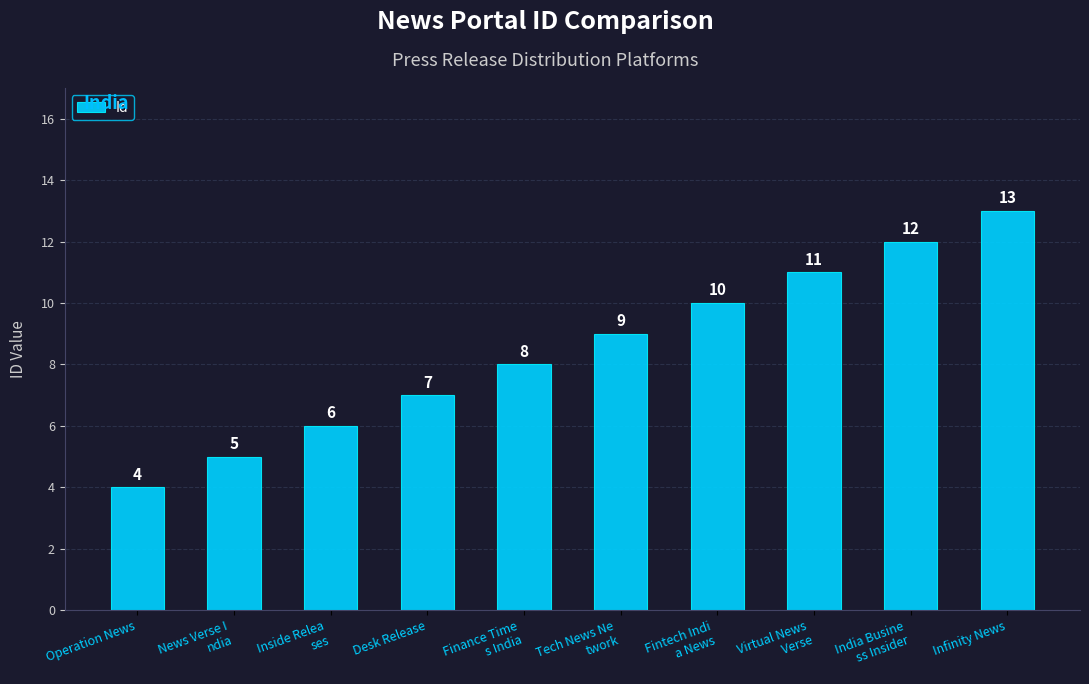

The chart shows a value of 5 at News Verse I
ndia. True or false?

True